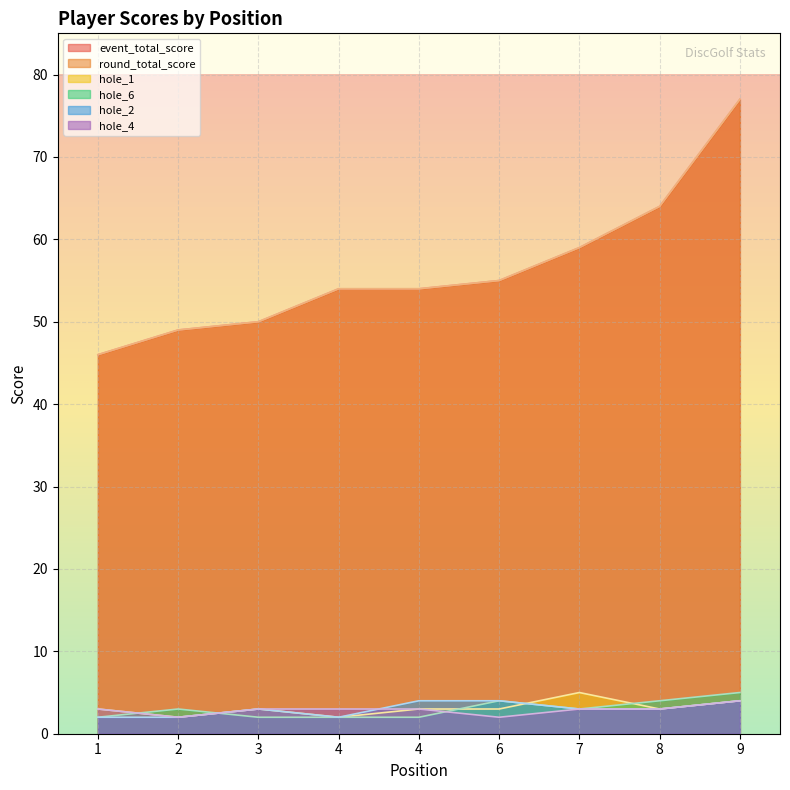

What is the sum of all round_total_score values?

508